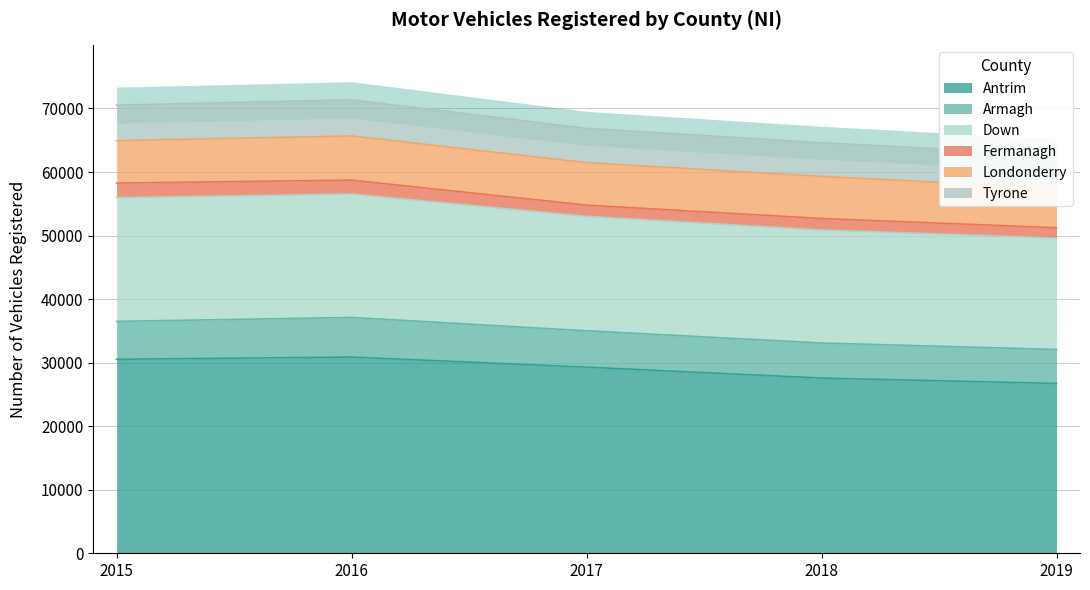

The Antrim series shows 17477 at 2017. True or false?

False